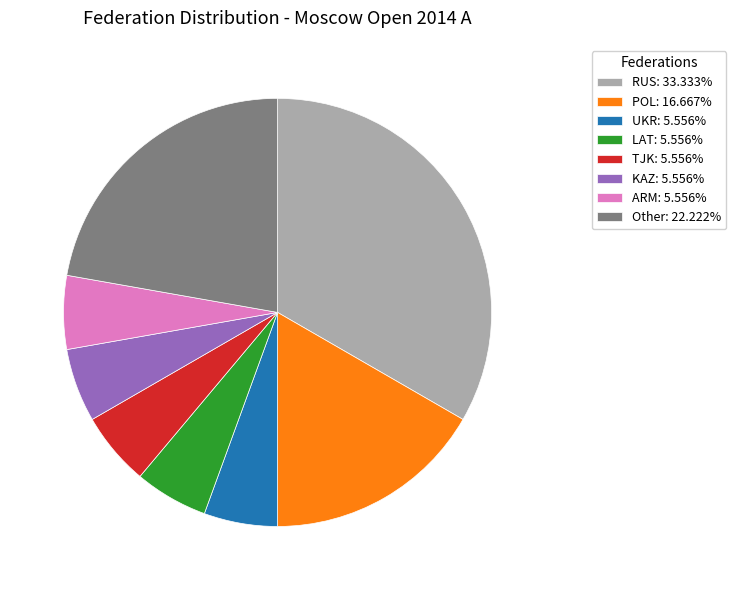

Combined, do KAZ: 5.556% and RUS: 33.333% account for over 50%?

No